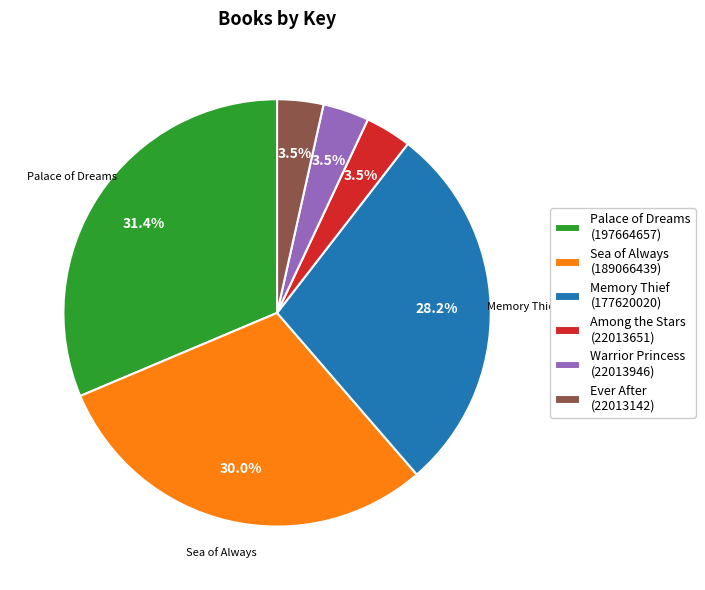

Which has a higher value, Warrior Princess (22013946) or Sea of Always (189066439)?

Sea of Always (189066439)